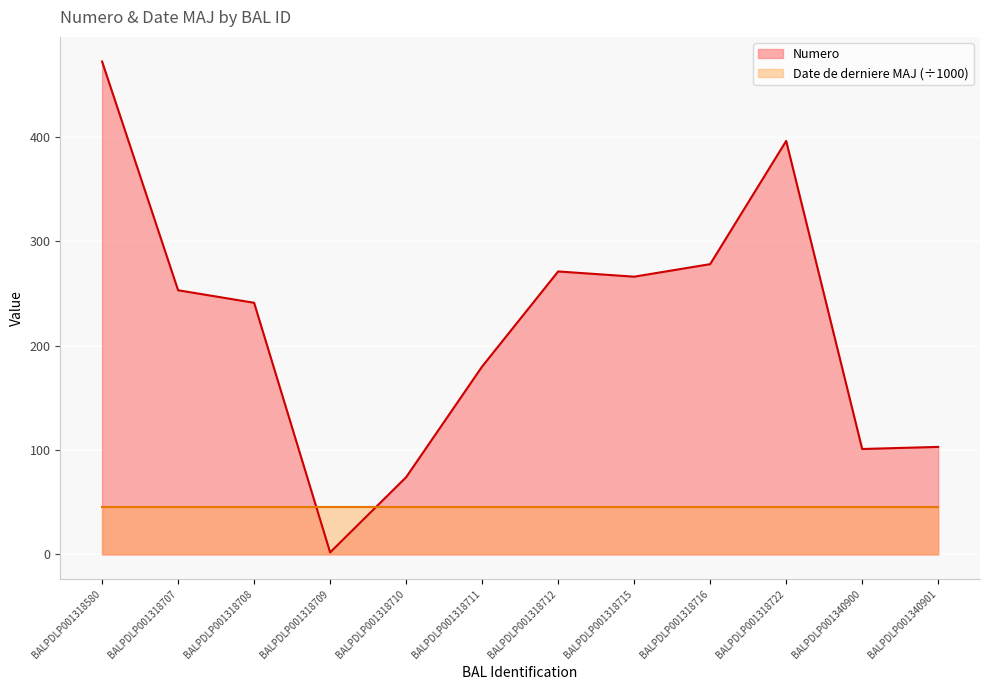

Which series has the largest total across all categories?

Numero